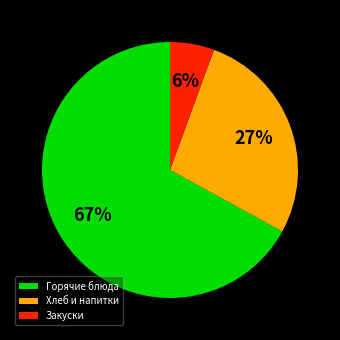

Is it true that Хлеб и напитки is 27% of the pie?

True